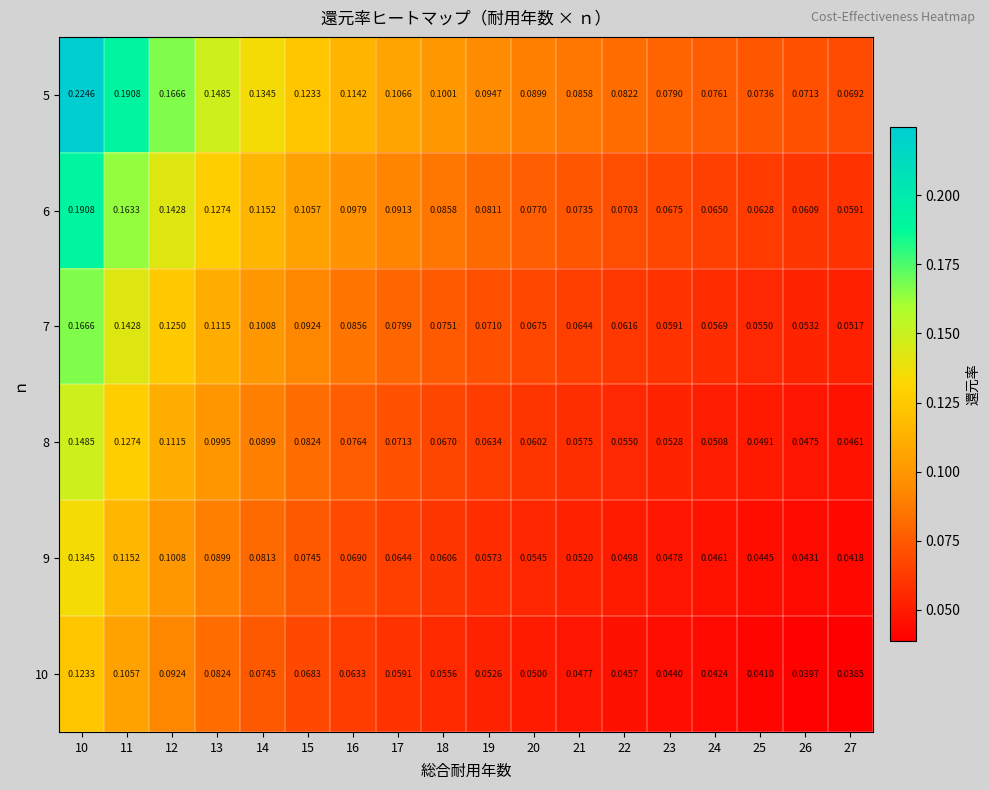

At how many categories does at least one series exceed 0?

18